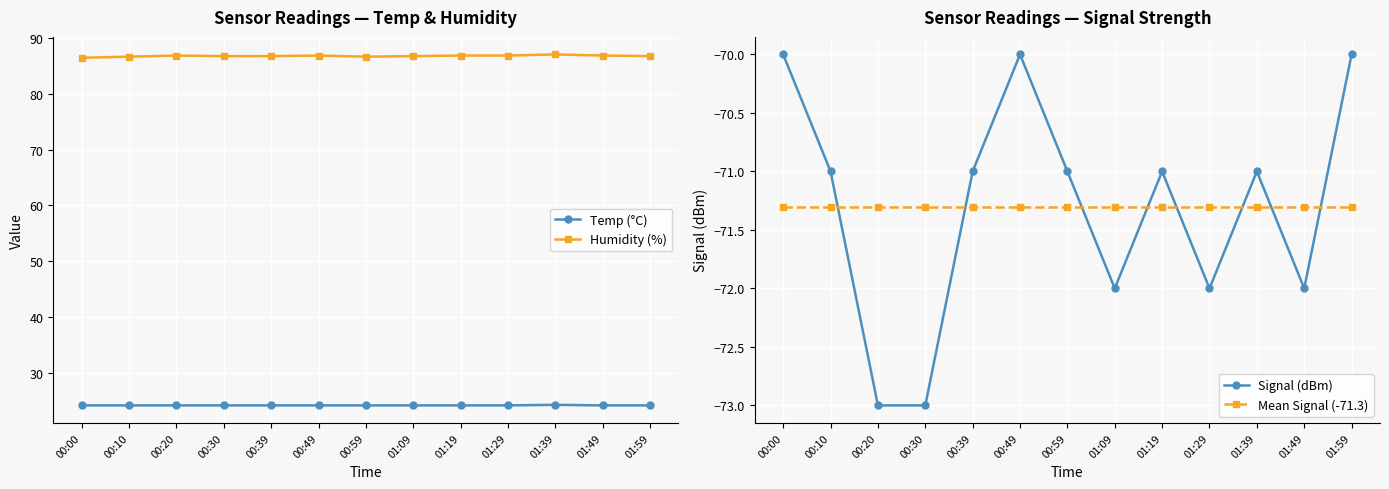

Rank the series by their maximum value, from highest to lowest.

Humidity (%), Temp (°C), Signal (dBm), Mean Signal (-71.3)